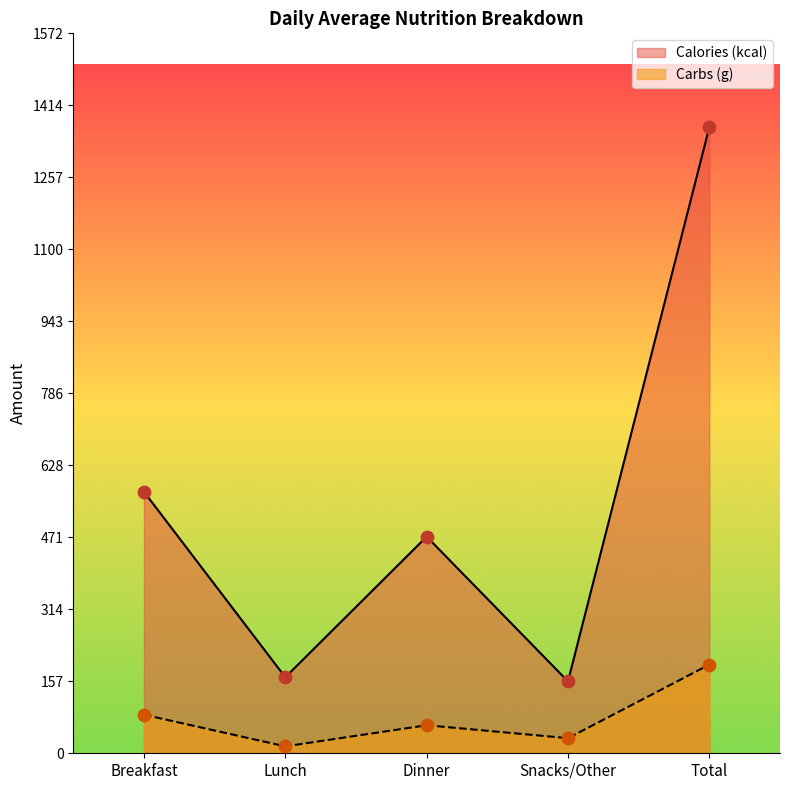

Which series has the largest total across all categories?

Calories (kcal)